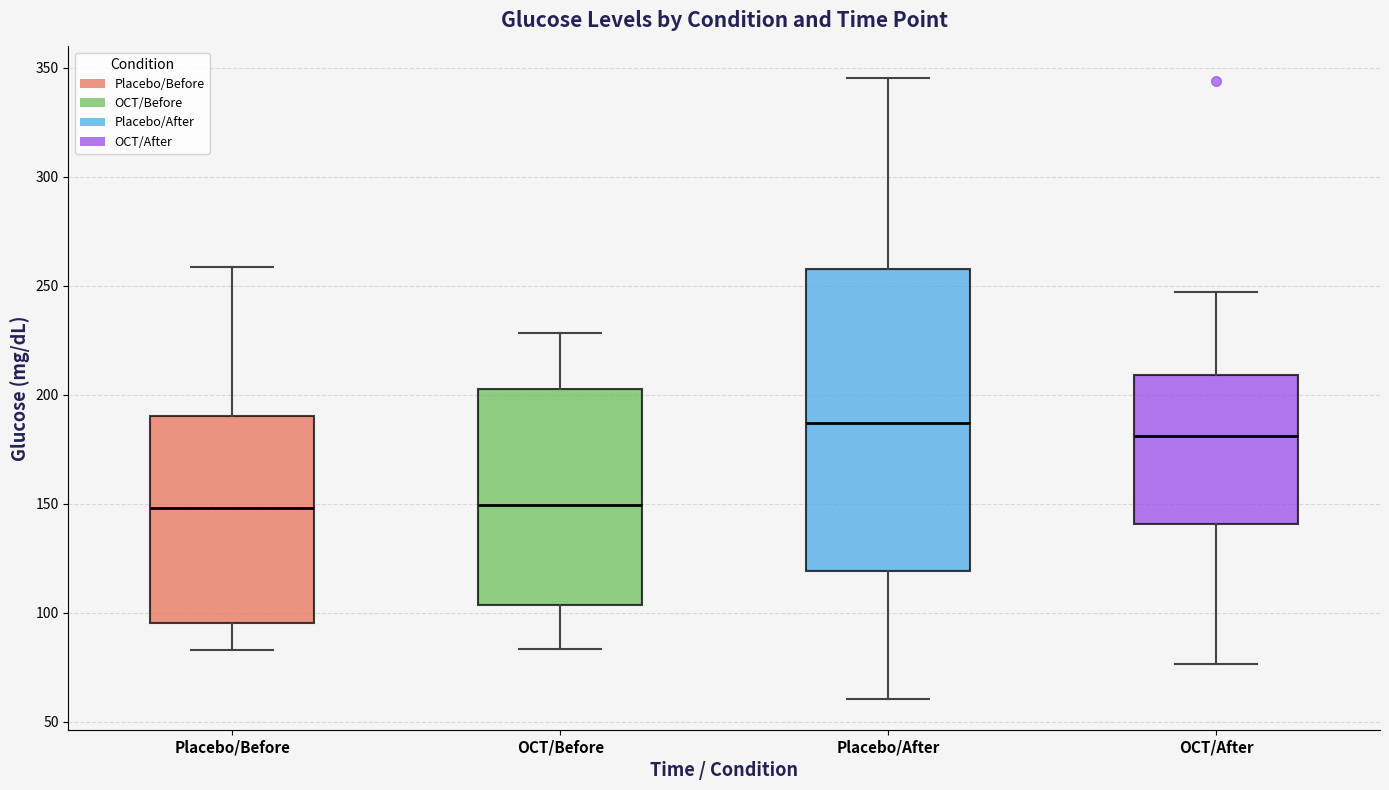

Which box is the tallest, from its lower edge to its upper edge?

Placebo/After